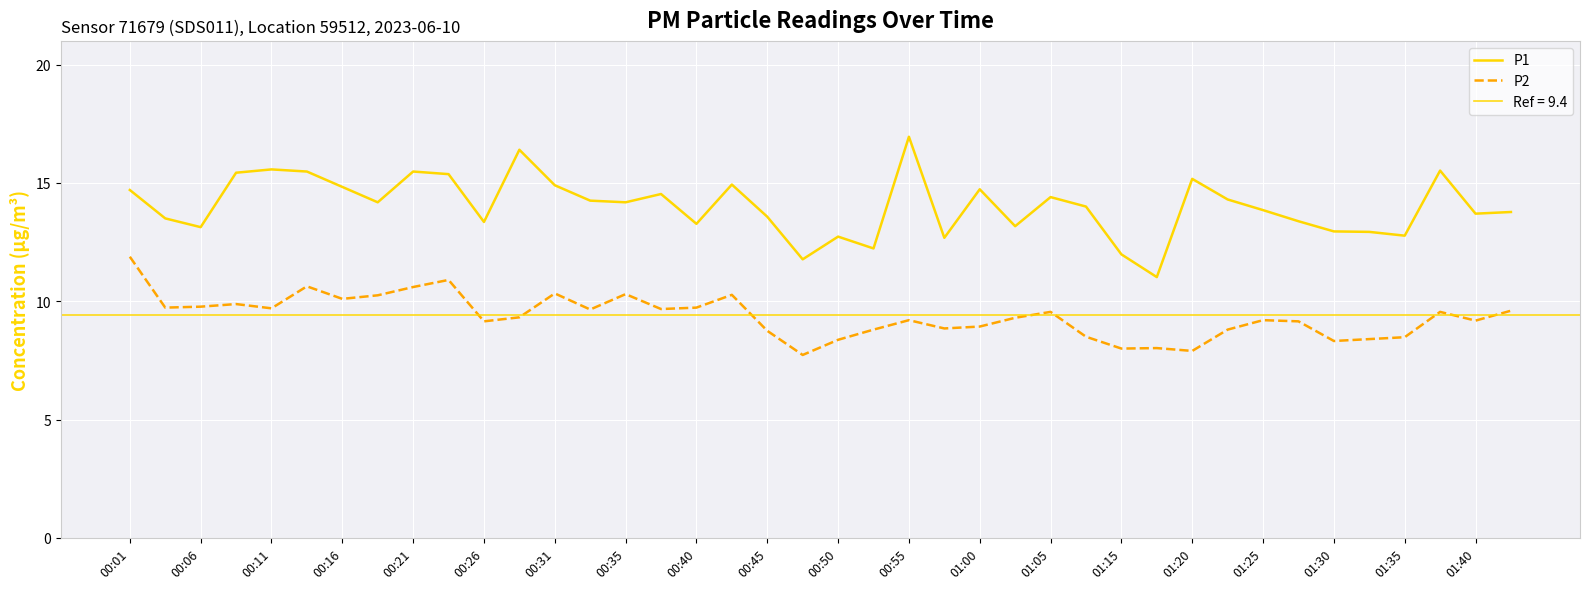

What is the value of the P1 point at the 30th from the left?

11.0